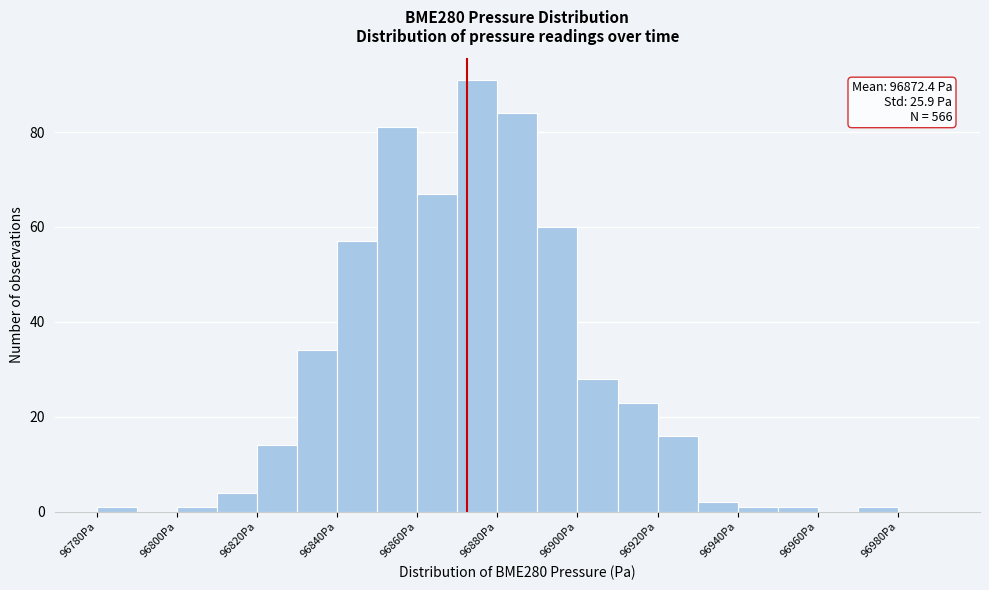

Over which range of the x-axis is the bar tallest?

96870 to 96880